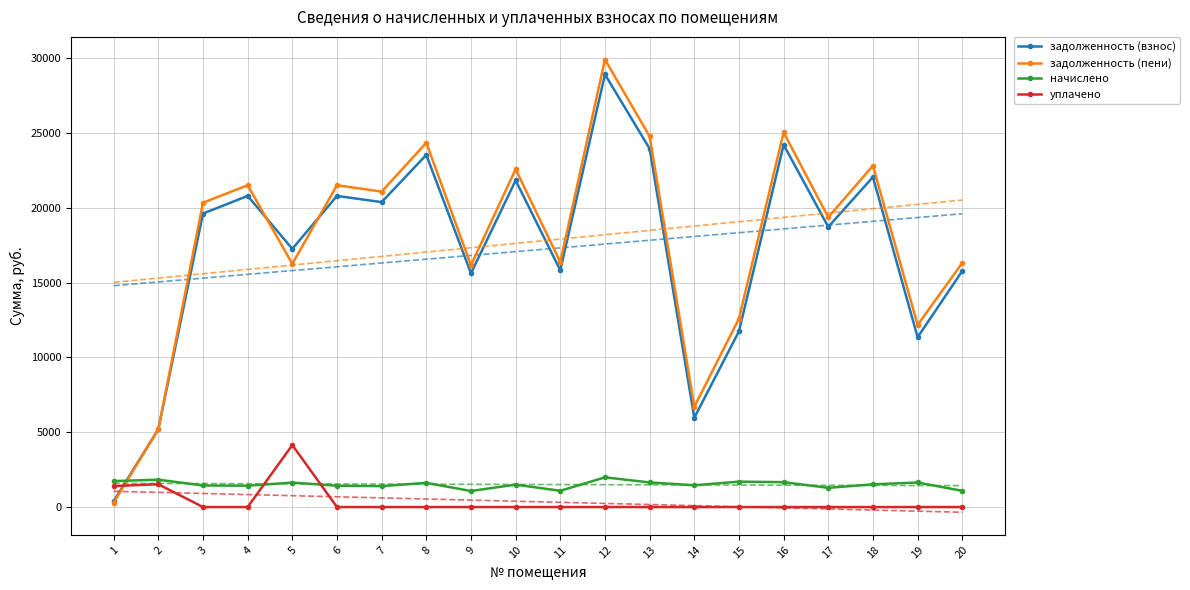

In начислено, how many points are higher than both neighbors (excluding endpoints)?

7